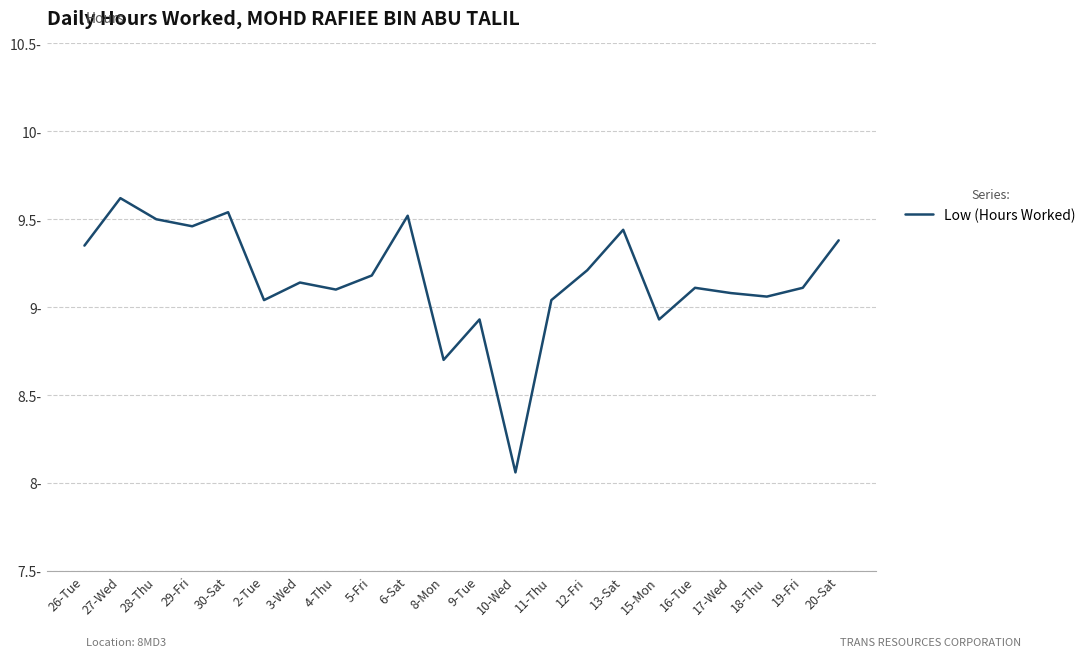

What is the approximate value at 10-Wed?

8.1